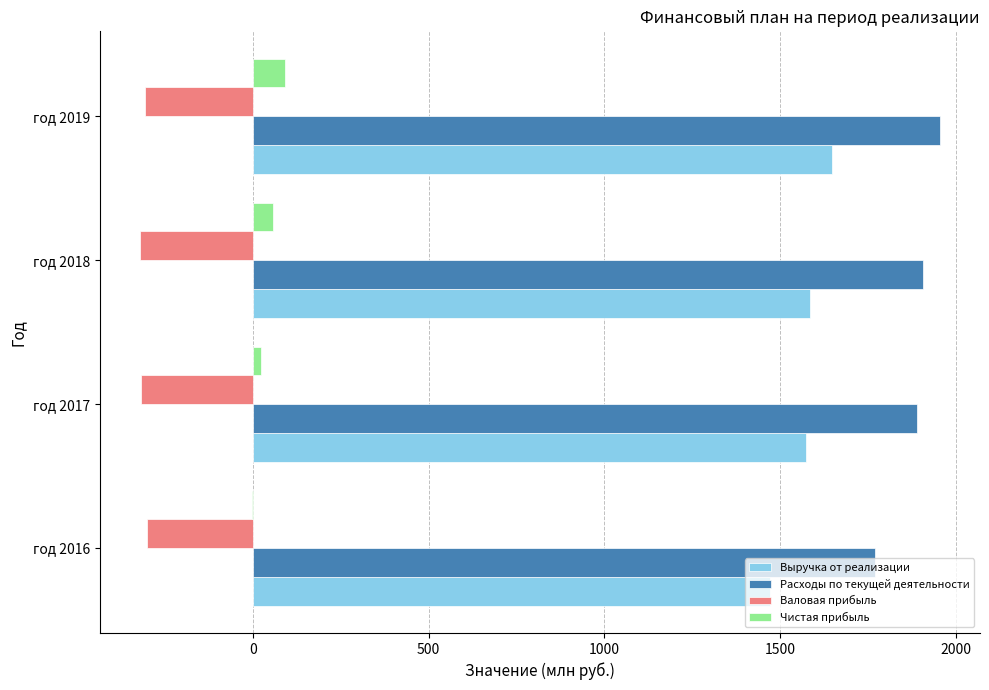

What is the maximum value shown in the chart?

1955.7